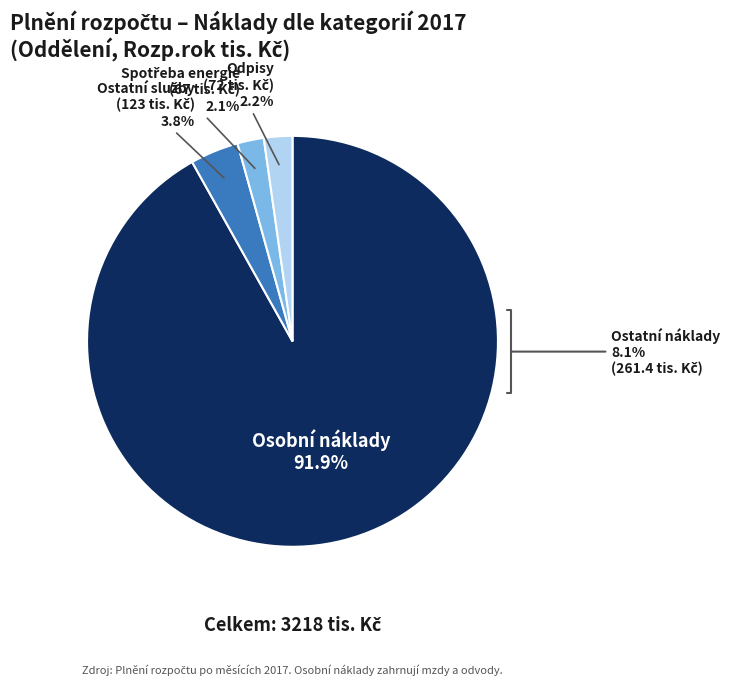

Is it true that Spotřeba energie is 1% of the pie?

False